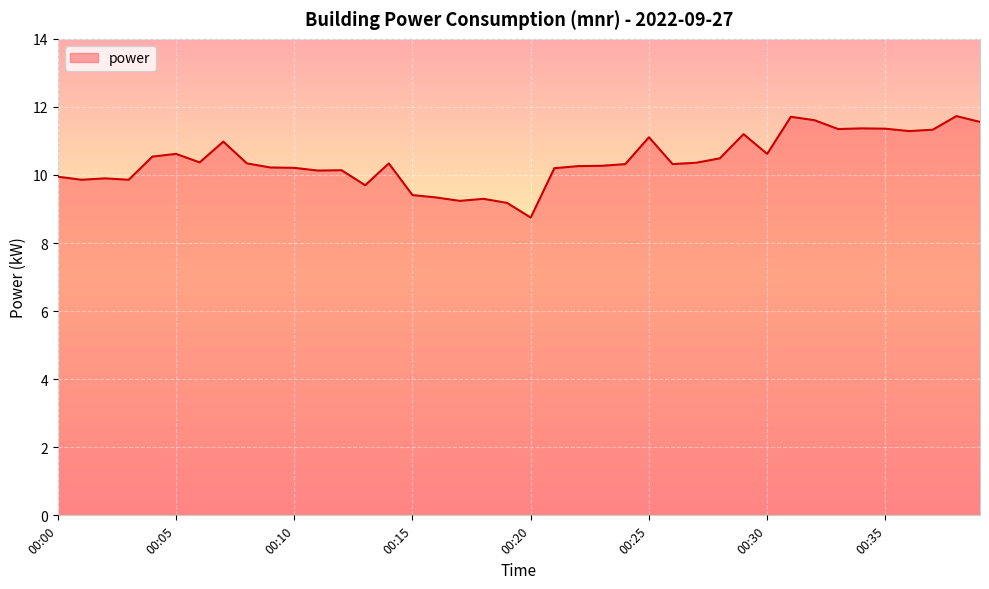

What is the smallest value displayed?

8.8